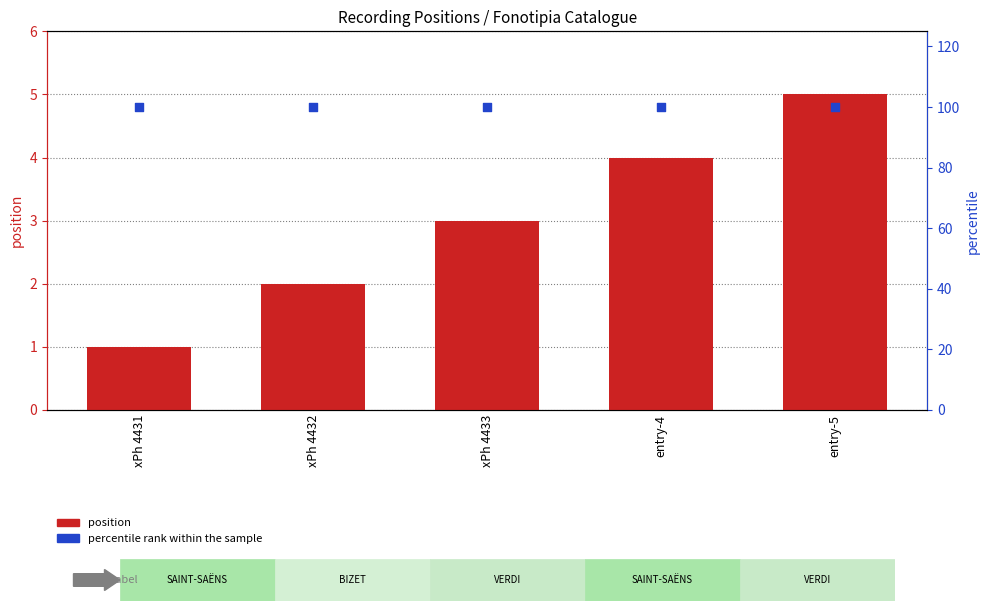

Which series has the largest Y range (max minus min)?

position